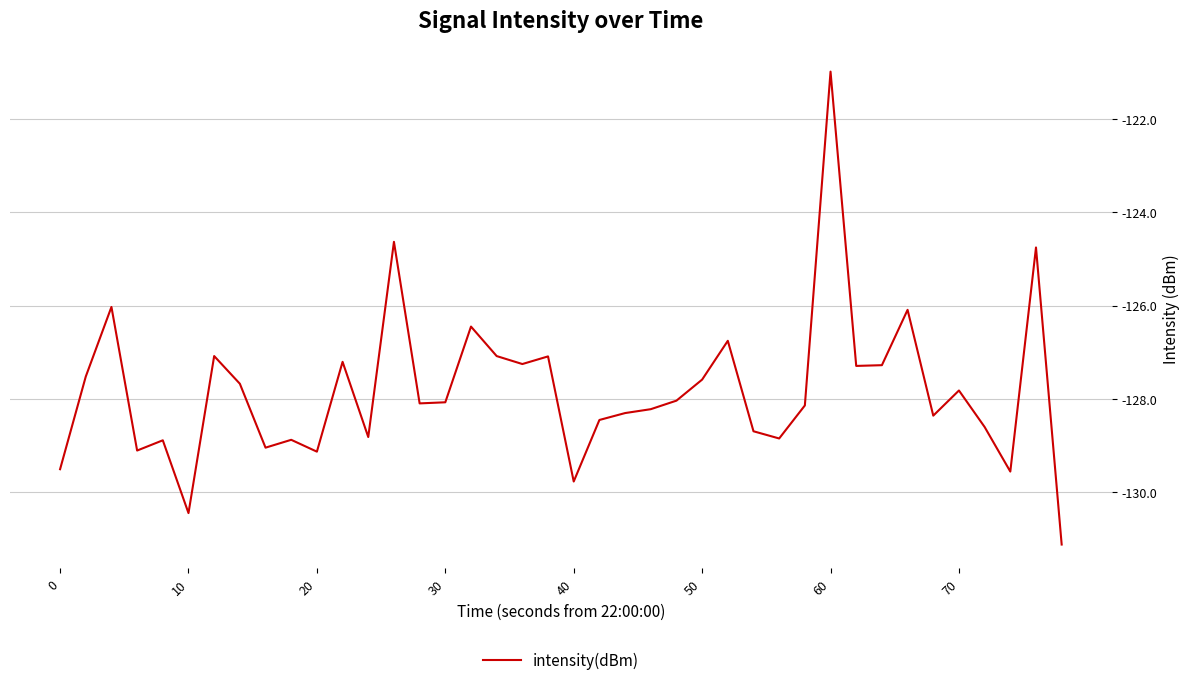

What is the maximum value shown in the chart?

-121.0